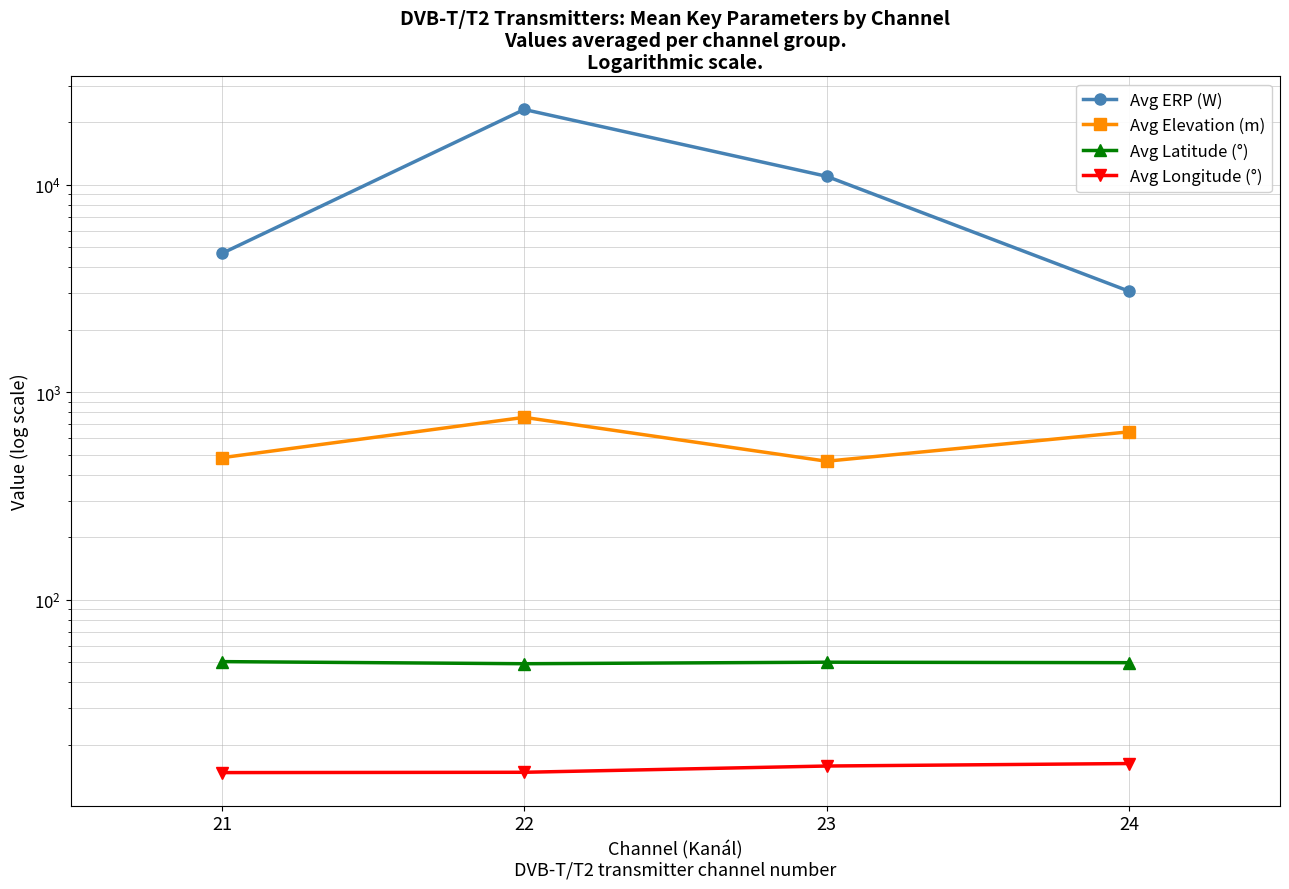

Which series has the widest spread of values?

Avg ERP (W)